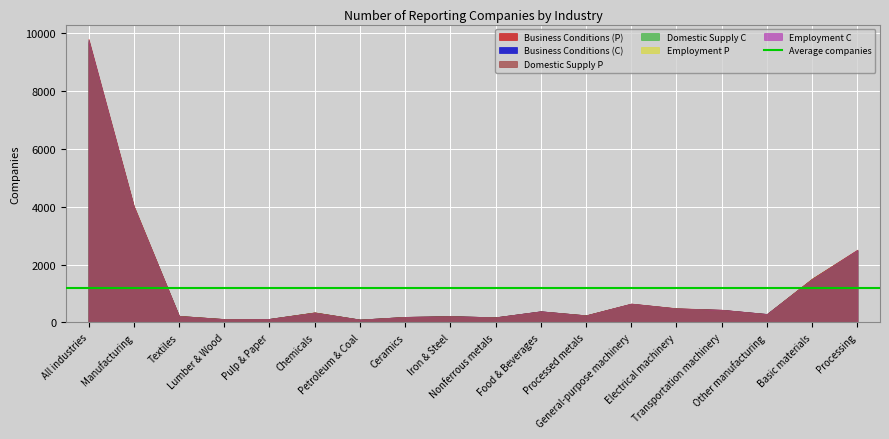

What is the total value across all series at Ceramics?

1160